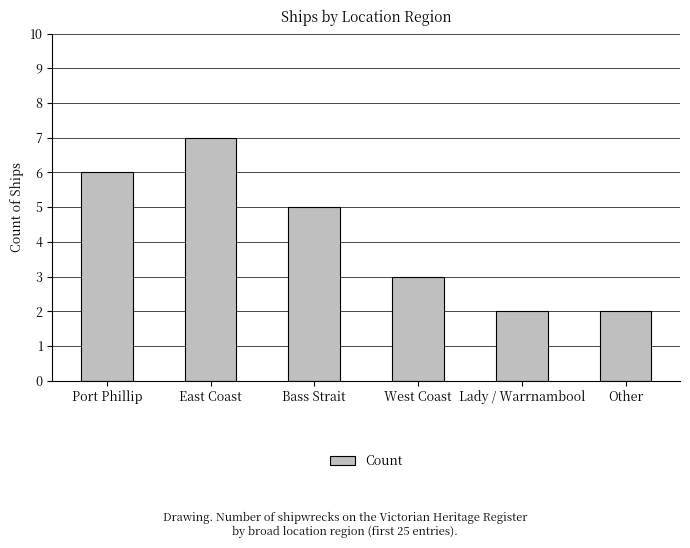

Which label corresponds to the largest value in the chart?

East Coast